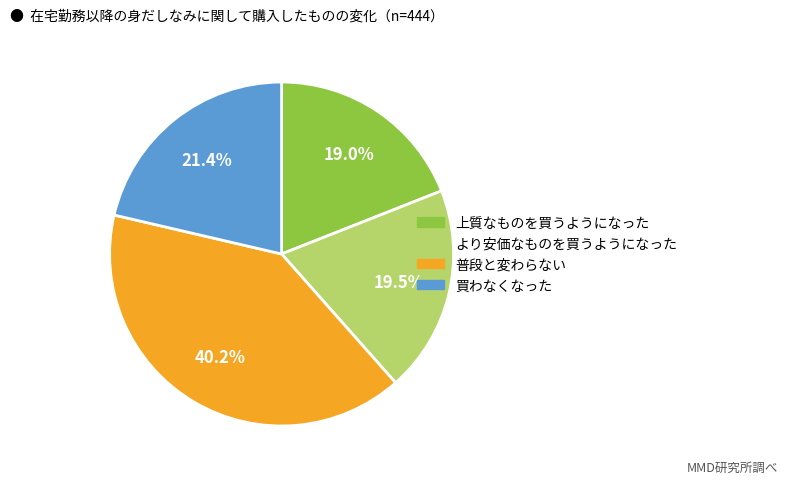

Is there any slice that represents more than half of the pie?

No